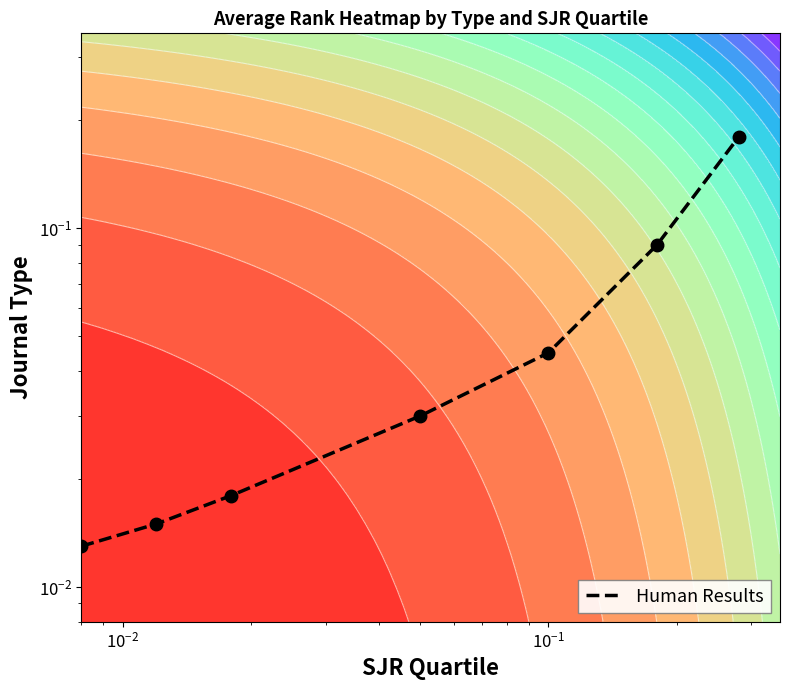

True or false: the data shows 0.0 at $\mathdefault{10^{-3}}$.

False